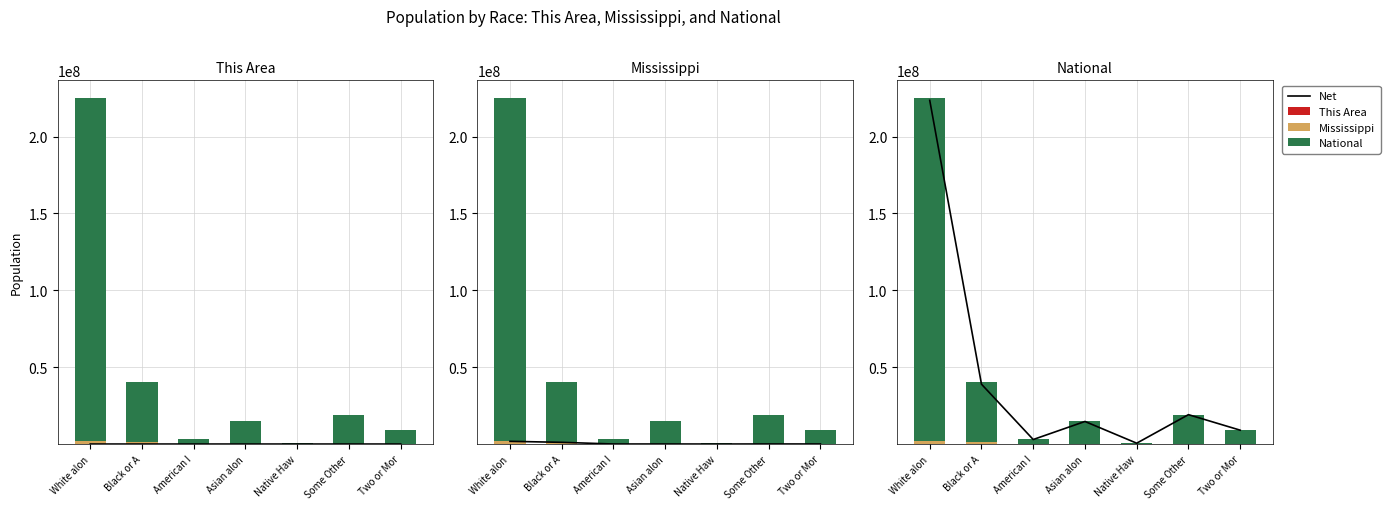

Reading left to right, what are all the values shown in this chart?

Net: 223553265	38929319	2932248	14674252	540013	19107368	9009073
This Area: 48	207	0	0	0	0	0
Mississippi: 1754684	1098385	15030	25742	1187	38162	34107
National: 223553265	38929319	2932248	14674252	540013	19107368	9009073